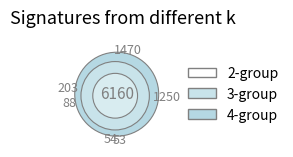

Is 9 the majority of the pie?

No